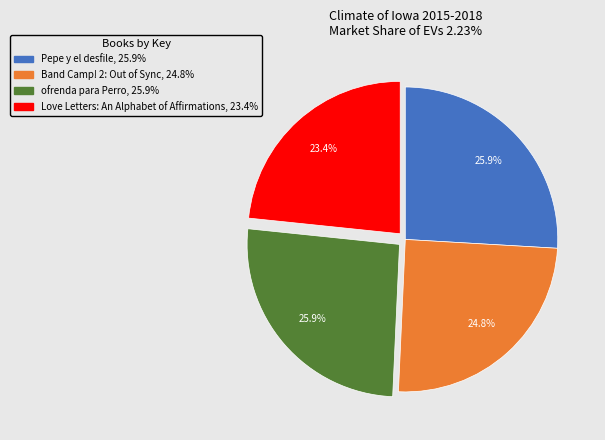

Combined, what portion of the pie is Band Camp! 2: Out of Sync and ofrenda para Perro?

50.7%